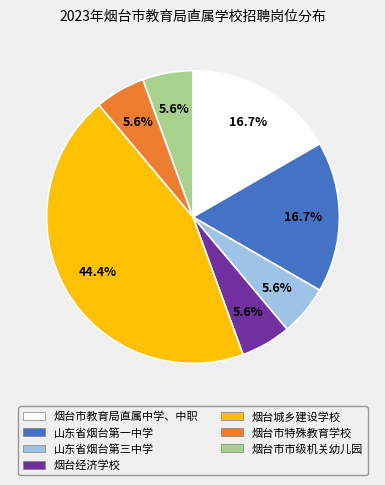

To the nearest percent, what is the combined percentage of 山东省烟台第三中学 and 烟台市教育局直属中学、中职?

22%